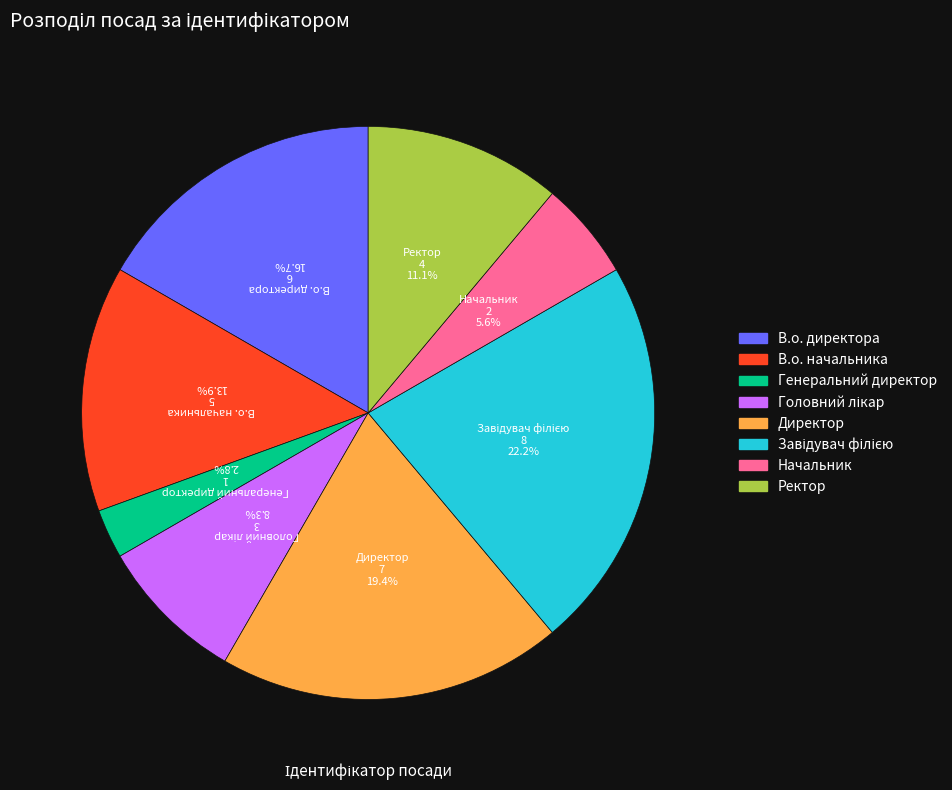

Between В.о. директора and В.о. начальника, which is larger?

В.о. директора